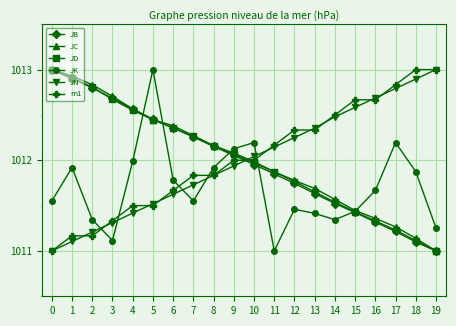

At which category is the sum across all series the highest?

5